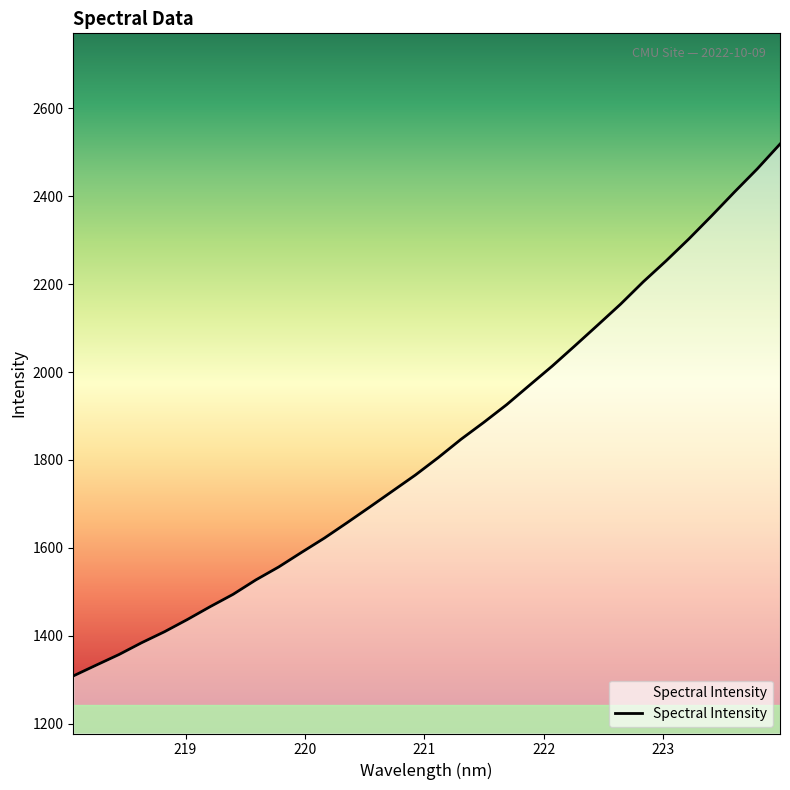

What is the difference between the maximum and minimum values?

1209.5